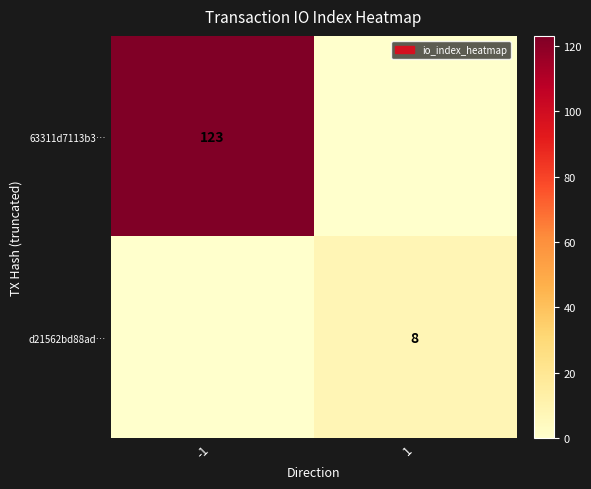

The value of d21562bd88ad… at 1 is 8. True or false?

True